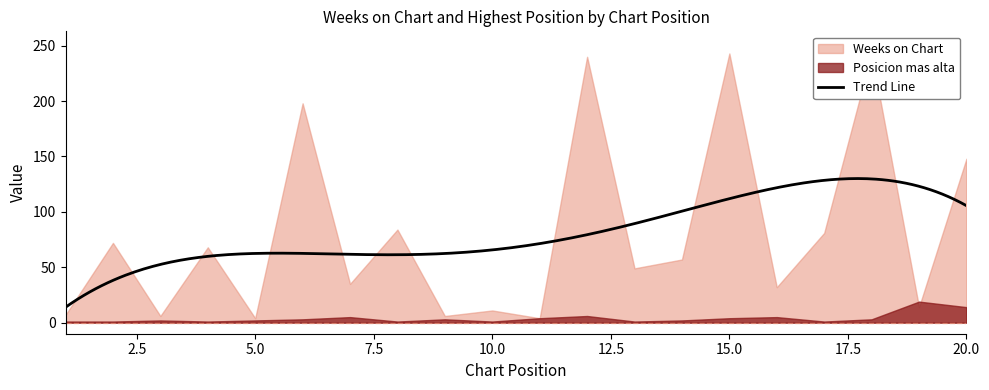

How many data points does each series have?

20